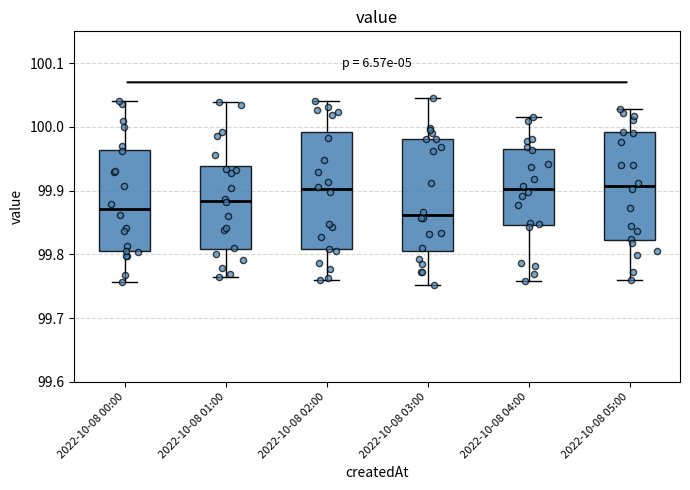

Reading left to right, read every box against the y-axis: the position of its median line, the range the box covers, and the ends of its whiskers. The values are not printed on the chart, so give them approximately, as read against the axis.

2022-10-08 00:00: median 99.87, box 99.80 to 99.96, whiskers 99.76 to 100.04
2022-10-08 01:00: median 99.88, box 99.81 to 99.94, whiskers 99.76 to 100.04
2022-10-08 02:00: median 99.90, box 99.81 to 99.99, whiskers 99.76 to 100.04
2022-10-08 03:00: median 99.86, box 99.81 to 99.98, whiskers 99.75 to 100.05
2022-10-08 04:00: median 99.90, box 99.85 to 99.97, whiskers 99.76 to 100.02
2022-10-08 05:00: median 99.91, box 99.82 to 99.99, whiskers 99.76 to 100.03